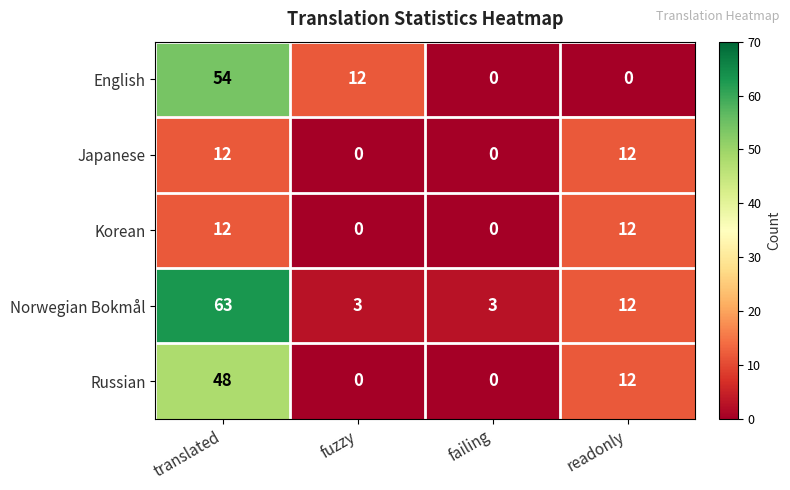

At which label is English closest to 27?

fuzzy